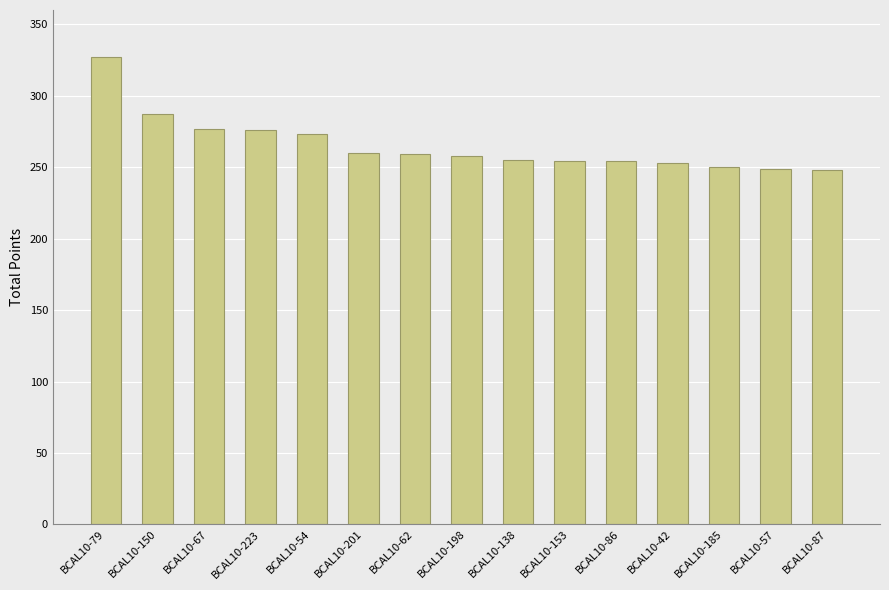

What is the greatest value displayed?

327